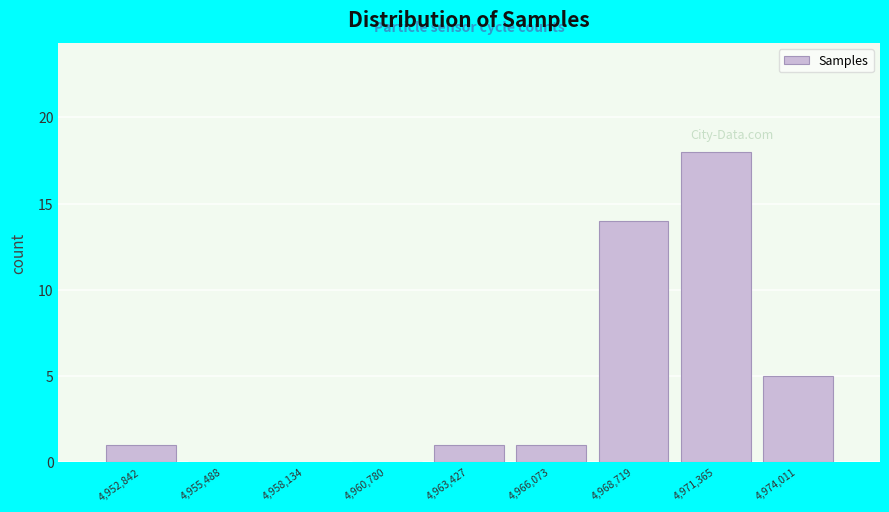

How tall is the bar that spans 4972500 to 4975500 on the x-axis? Neither the bar edges nor the heights are printed on the chart, so give them approximately, as read against the axes.

5